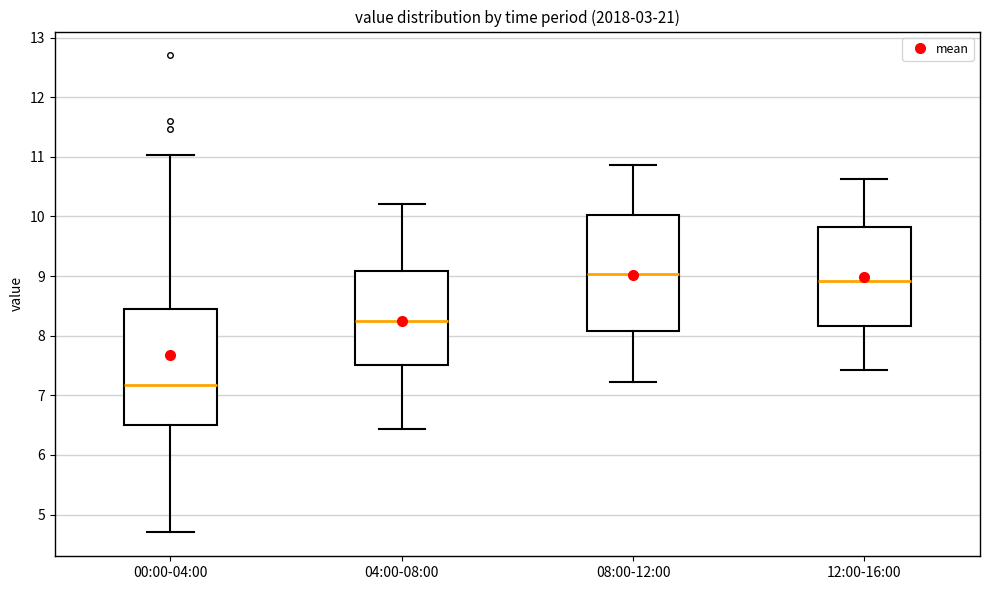

Reading left to right, transcribe this box plot: for each box, give where its median line is, the range the box spans, and where its two whiskers end, as read against the y-axis. The values are not printed on the chart, so give them approximately, as read against the axis.

00:00-04:00: median 7.2, box 6.5 to 8.5, whiskers 4.7 to 11.0
04:00-08:00: median 8.3, box 7.5 to 9.1, whiskers 6.4 to 10.2
08:00-12:00: median 9.0, box 8.1 to 10.0, whiskers 7.2 to 10.9
12:00-16:00: median 8.9, box 8.2 to 9.8, whiskers 7.4 to 10.6